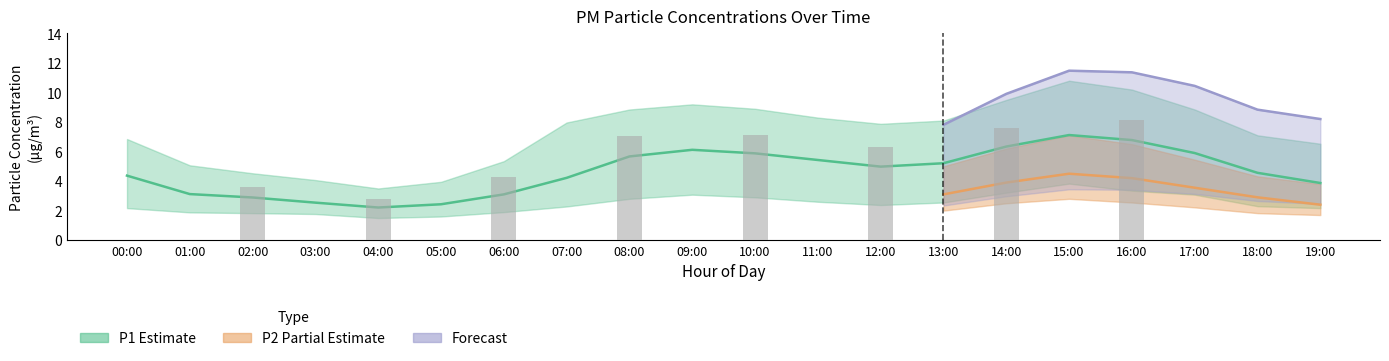

How many categories are shown in the chart?

20